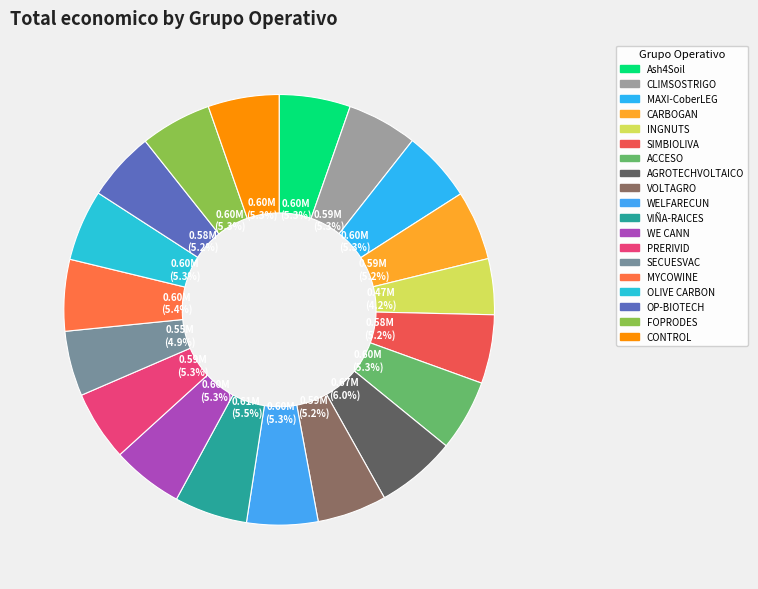

Between OP-BIOTECH and INGNUTS, which is larger?

OP-BIOTECH